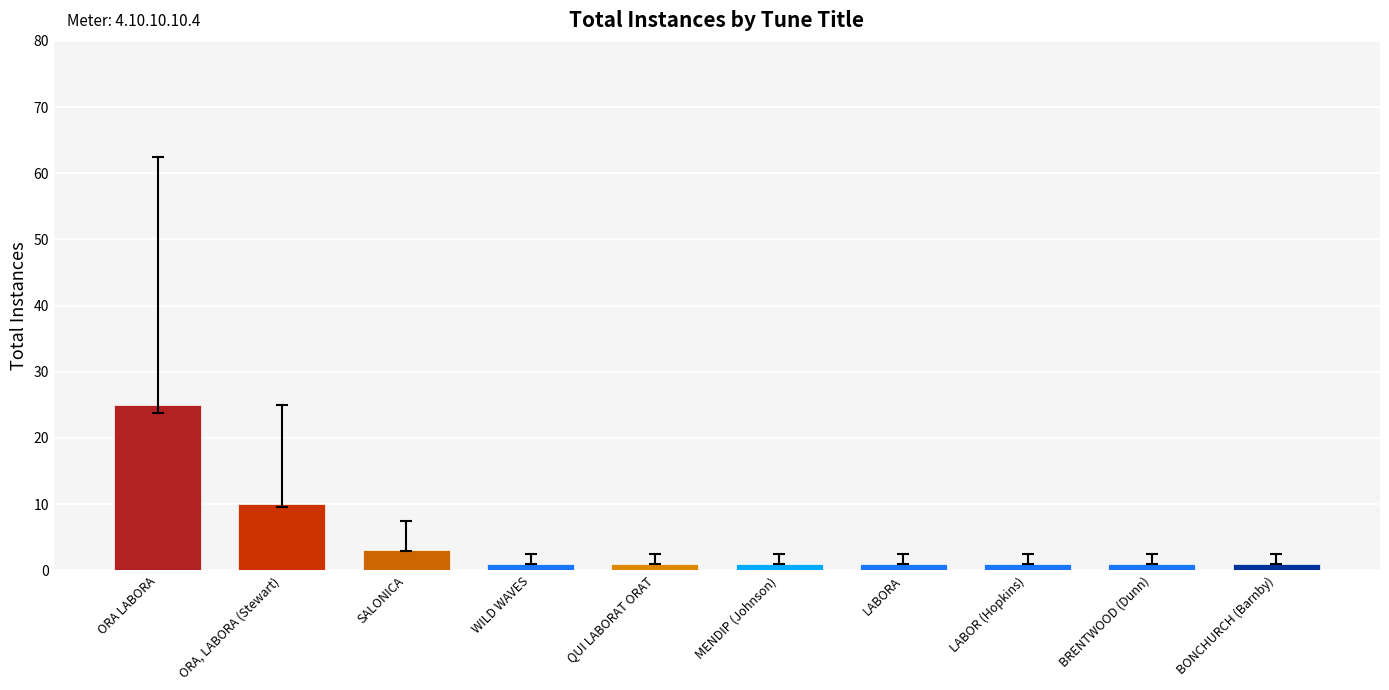

What is the ratio of the value at ORA LABORA to the value at ORA, LABORA (Stewart)?

2.5